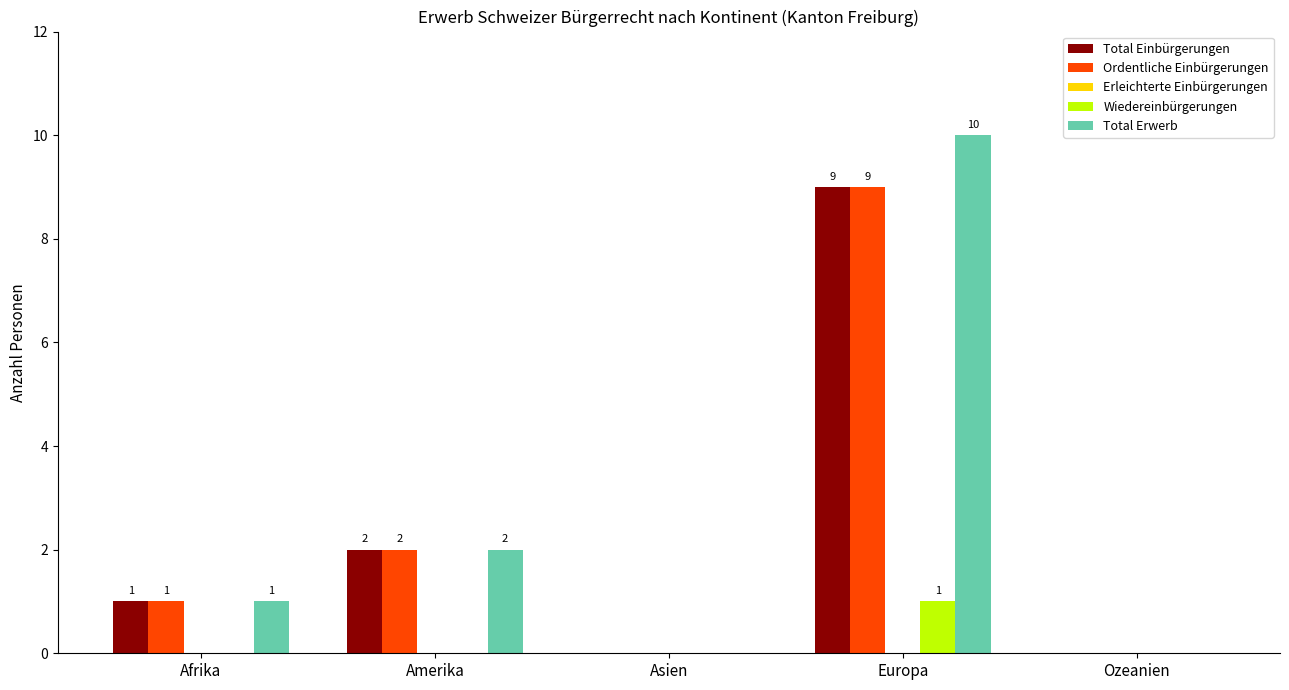

At which category does the chart reach its peak across all series?

Europa